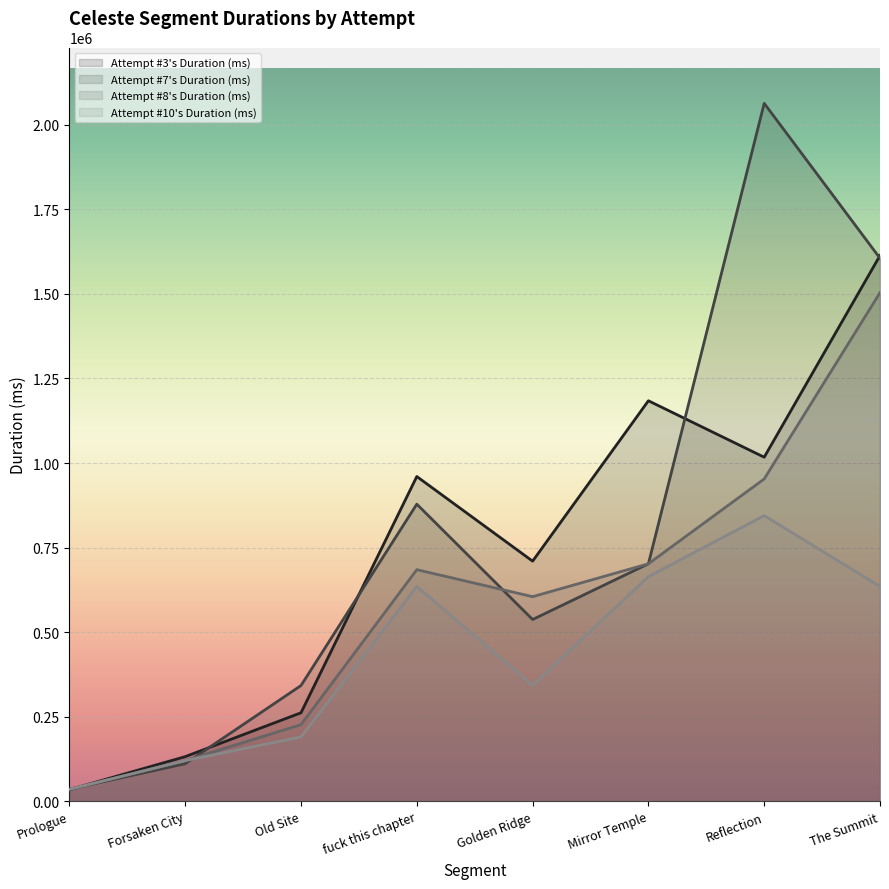

How many lines are shown in the chart?

4